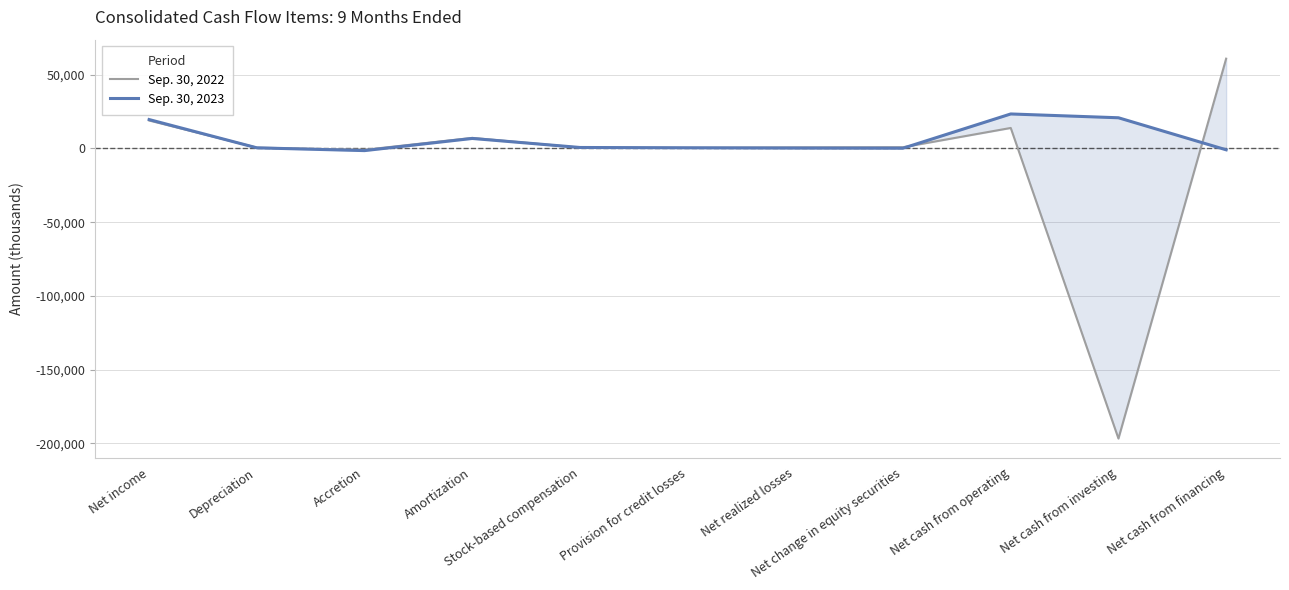

What is the lowest value of the Sep. 30, 2022 series?

-196788